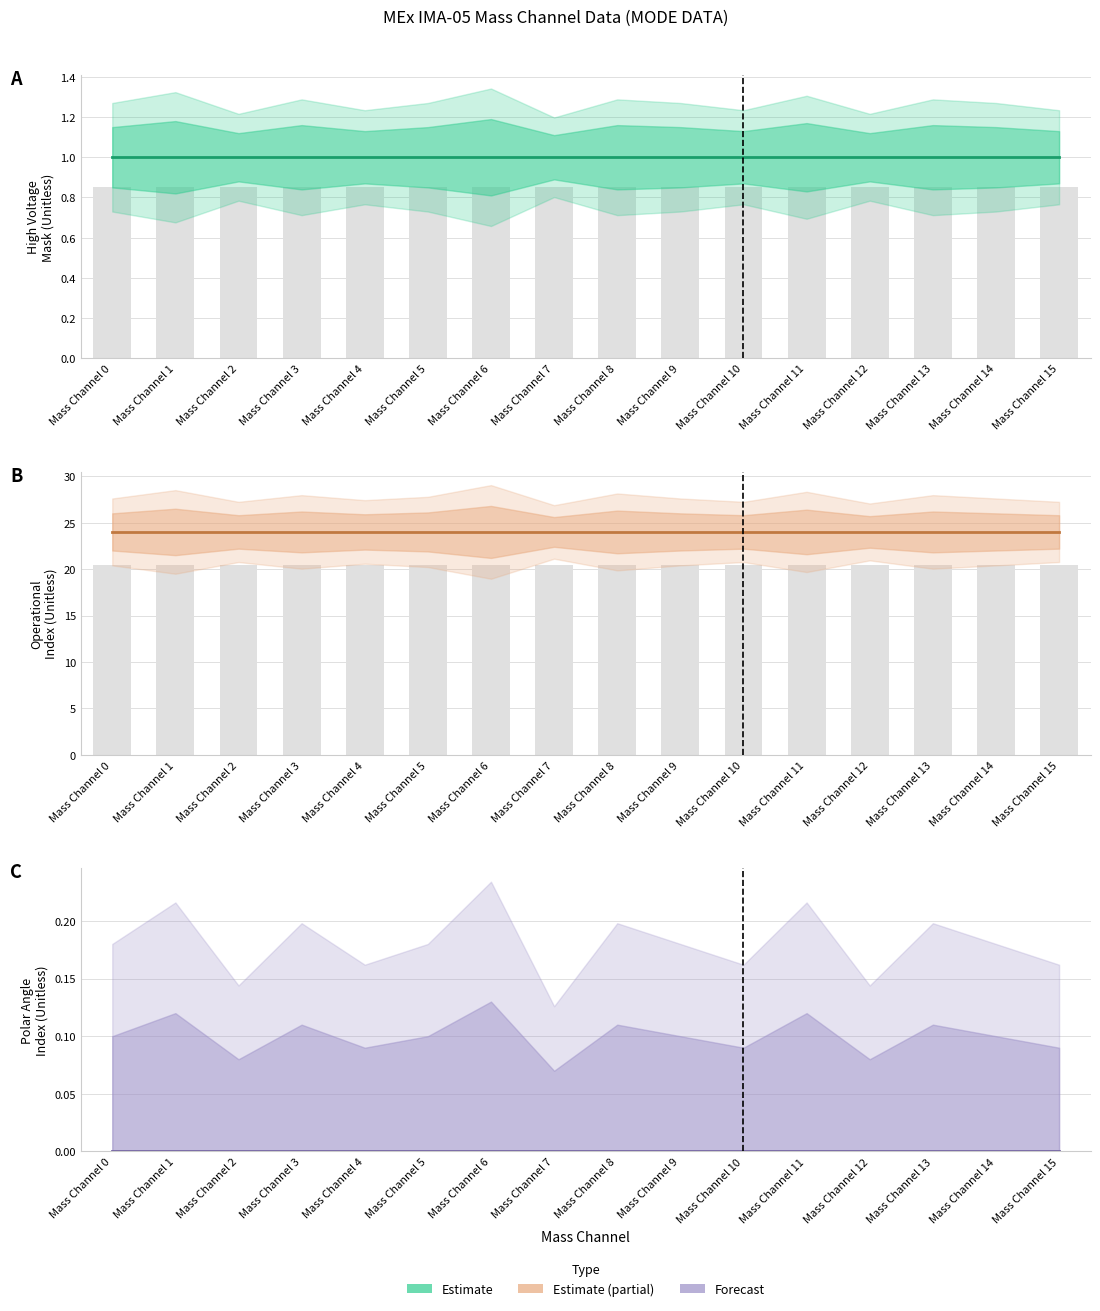

True or false: High Voltage Mask has a value of 1 at Mass Channel 9.

True